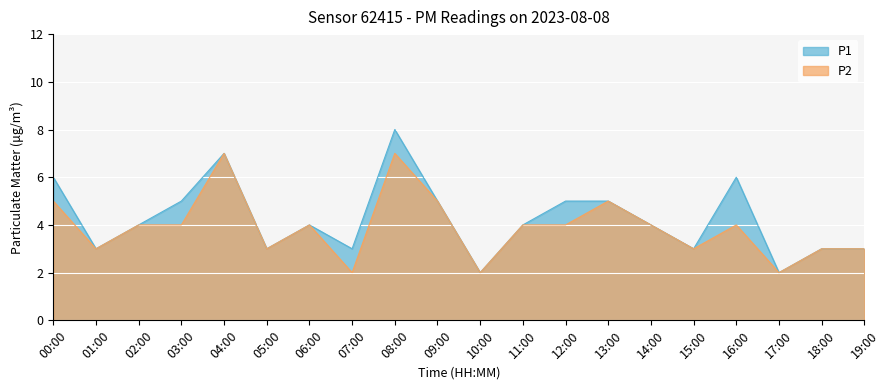

Which label corresponds to the smallest value in the chart?

10:00